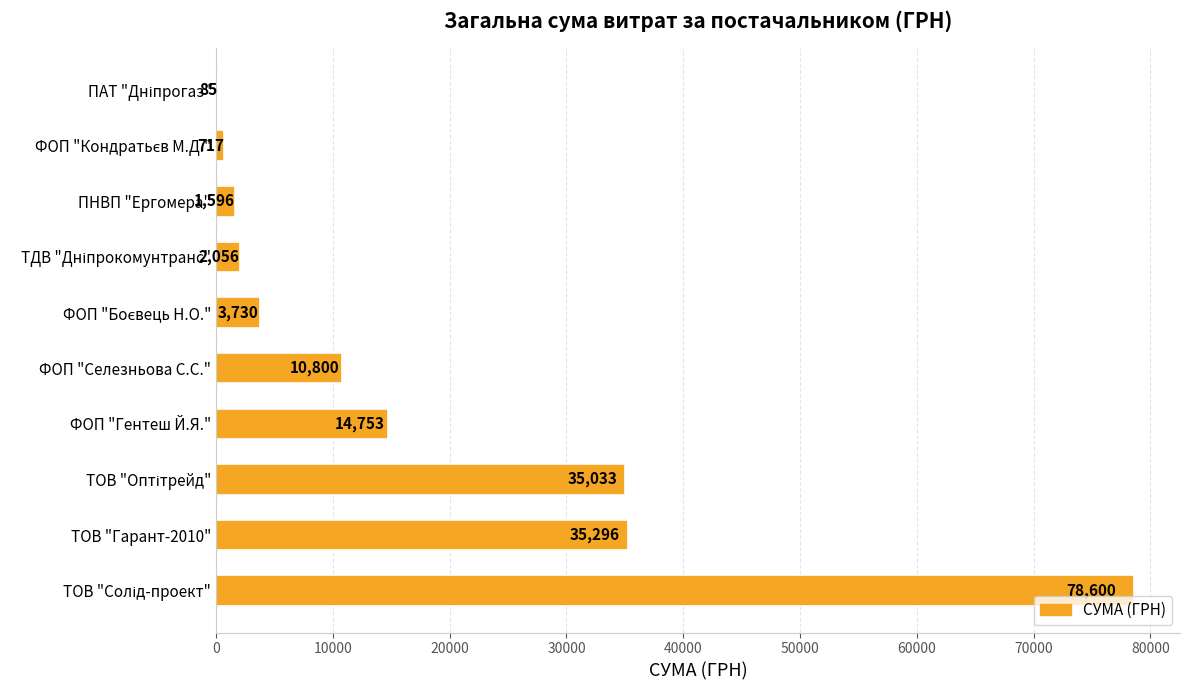

What is the greatest value displayed?

78600.0